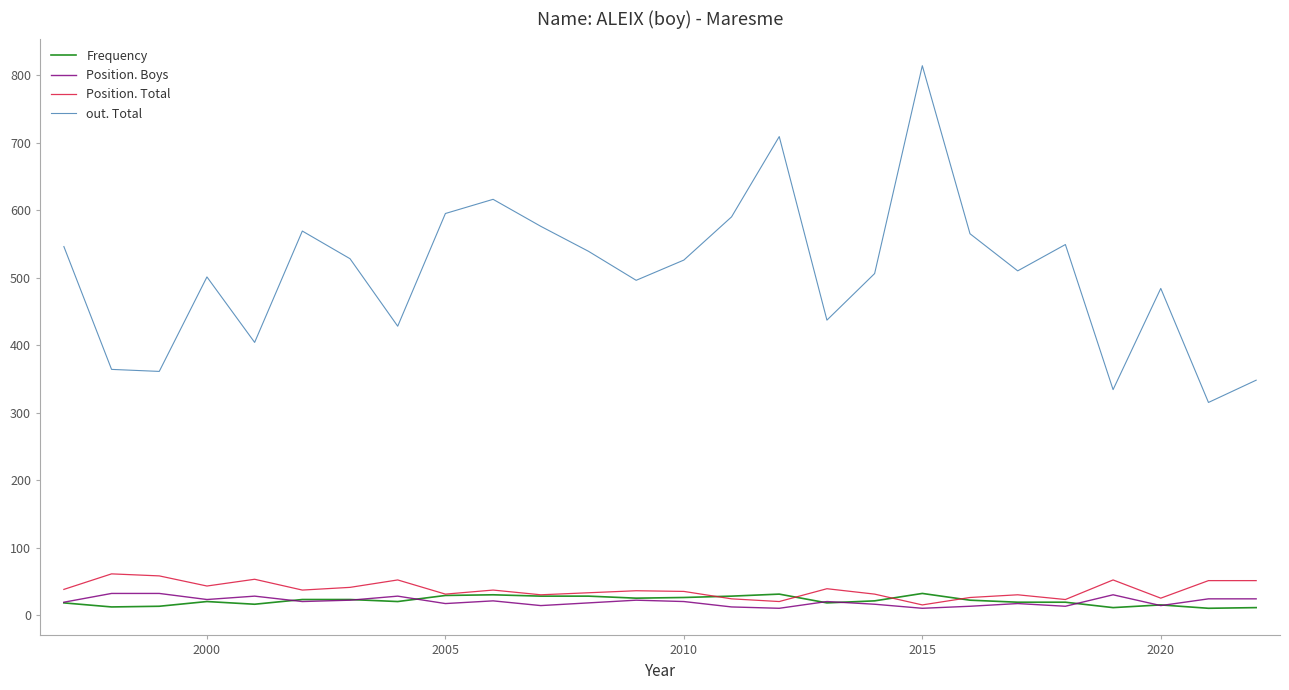

What are all the series names shown in the legend?

Frequency, Position. Boys, Position. Total, out. Total